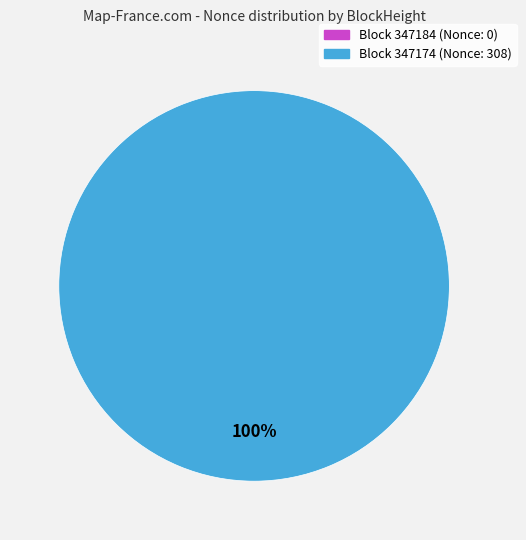

Rank the categories by value from lowest to highest.

347184, 347174